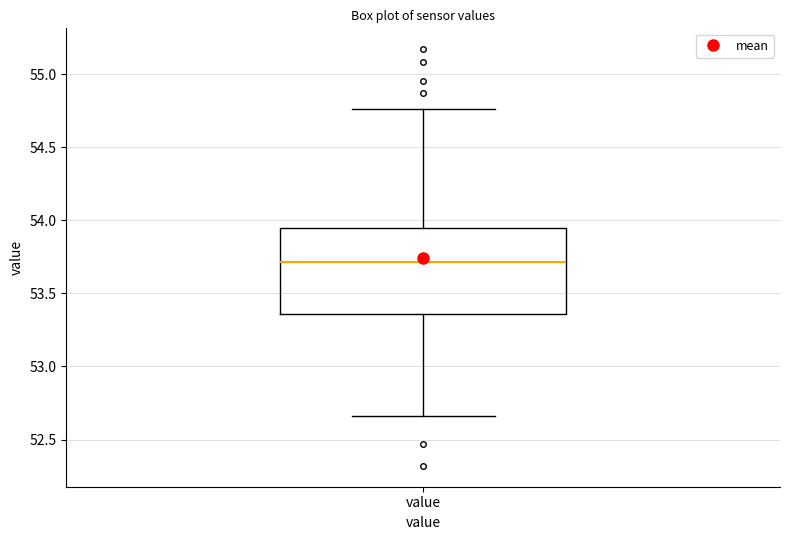

Transcribe this box plot: give where the median line is, the range the box spans, and where the two whiskers end, as read against the y-axis. The values are not printed on the chart, so give them approximately, as read against the axis.

median 53.70, box 53.35 to 53.95, whiskers 52.65 to 54.75